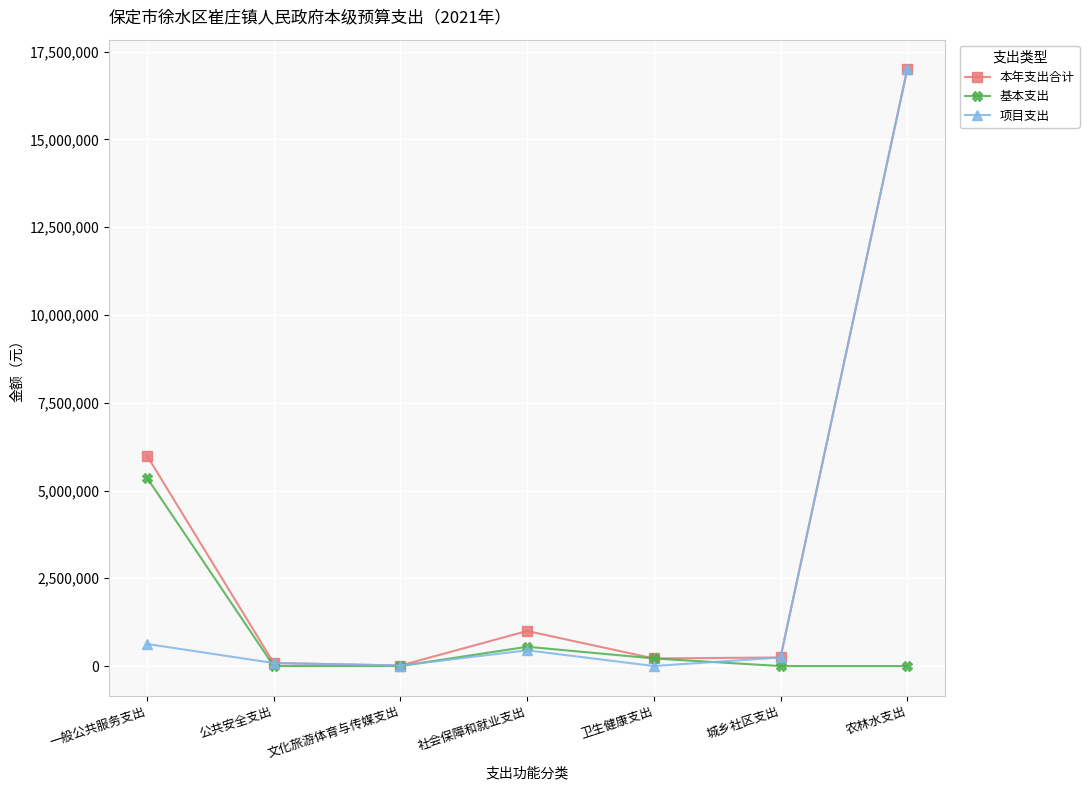

The 基本支出 series shows 8591410.9 at 一般公共服务支出. True or false?

False